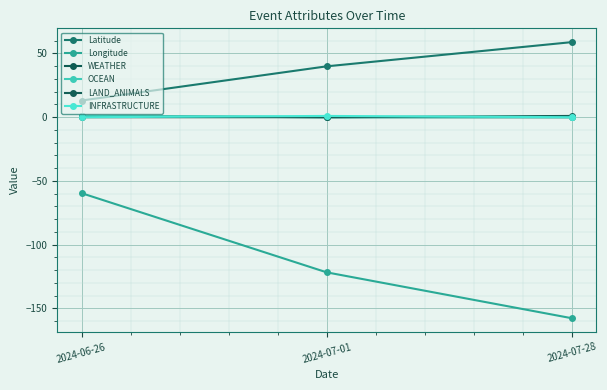

Is this an area chart (filled region under the line)?

No